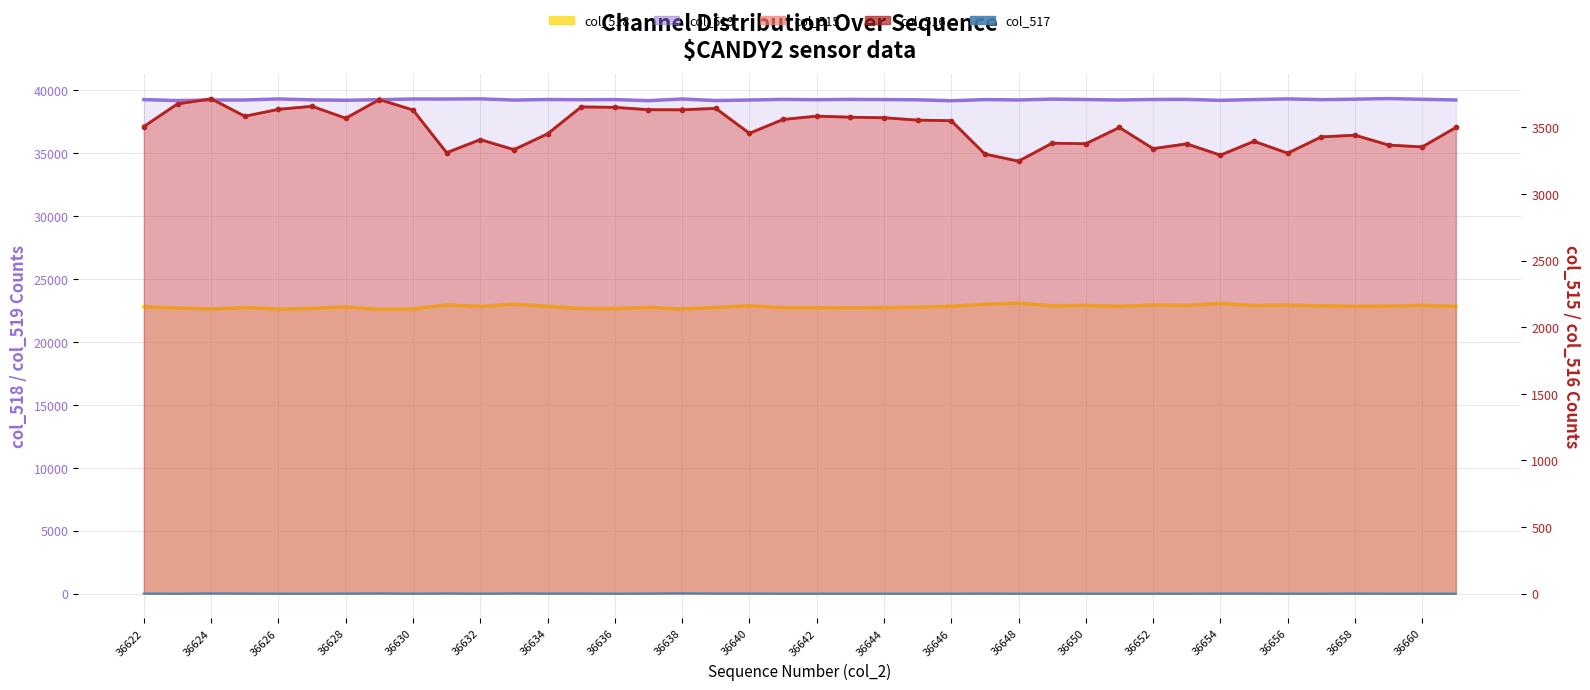

What is the value of the col_519 point at the 18th from the left?

39170